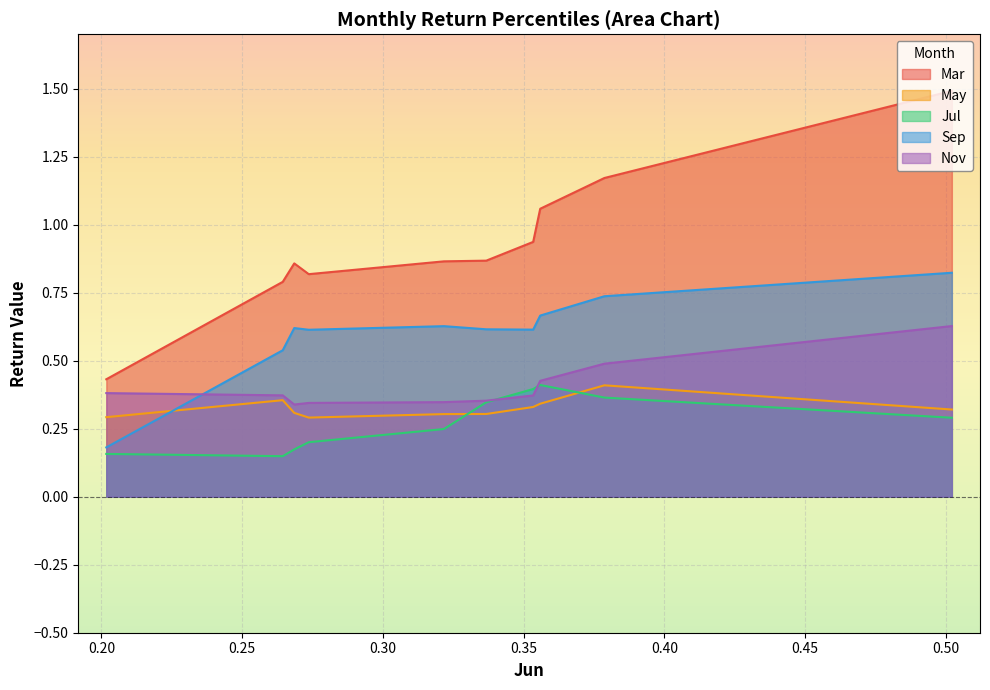

List the series in order of their peak value, highest first.

Mar, Sep, Nov, Jul, May